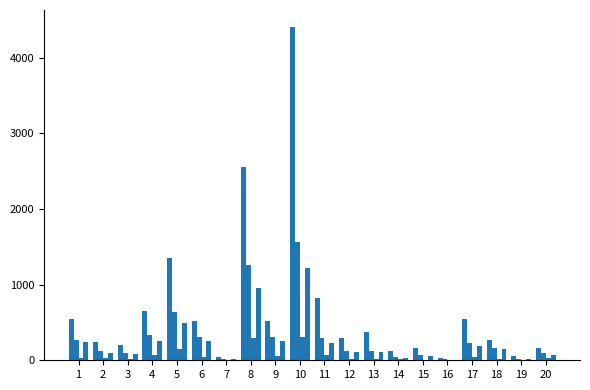

How many categories are shown in the chart?

20